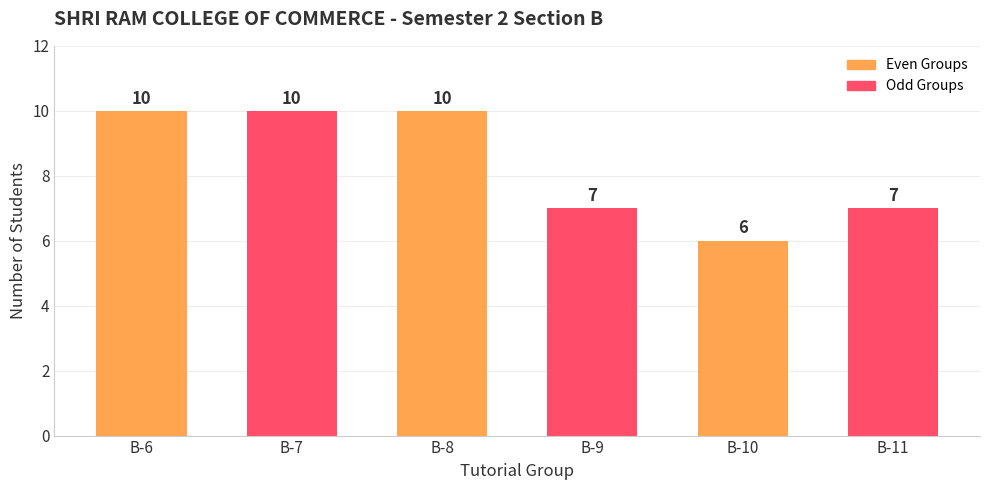

What is the change in value from B-8 to B-9?

-3